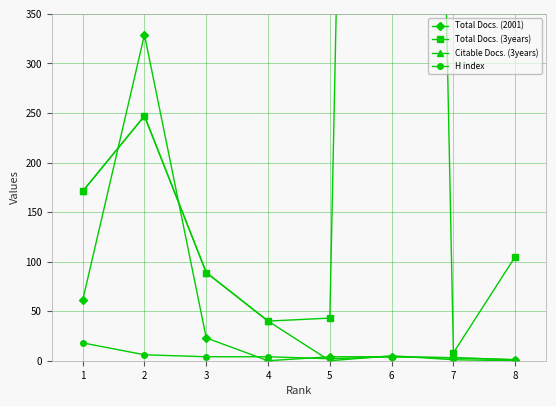

What is the maximum value for H index?

18